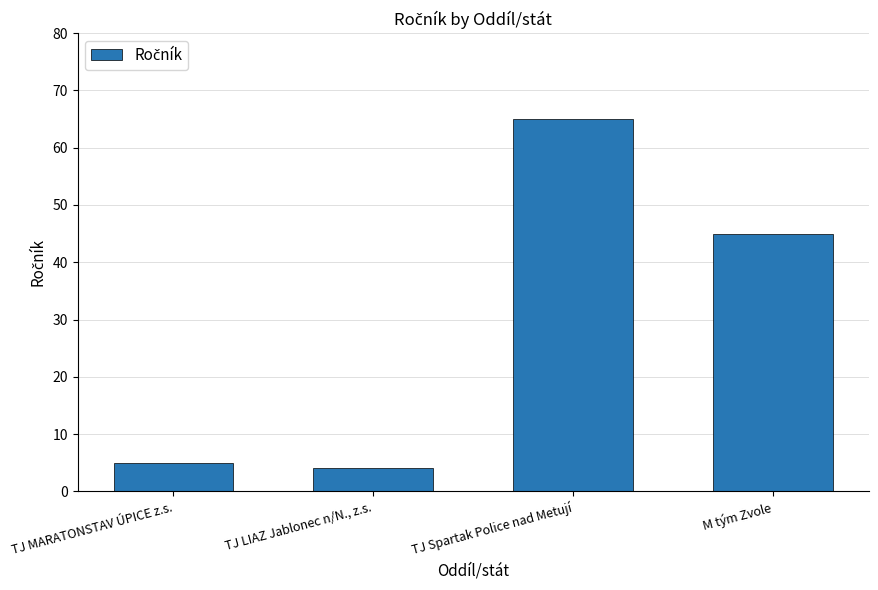

Reading left to right, list all the values displayed in this chart.

5	4	65	45